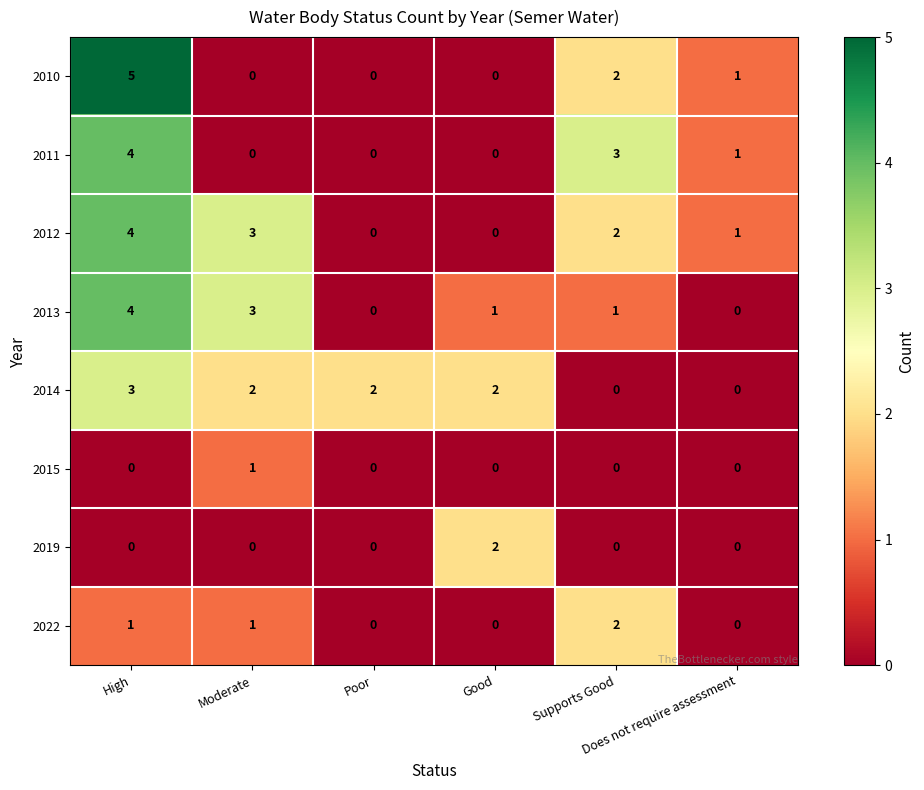

Which series has the largest total across all categories?

2012